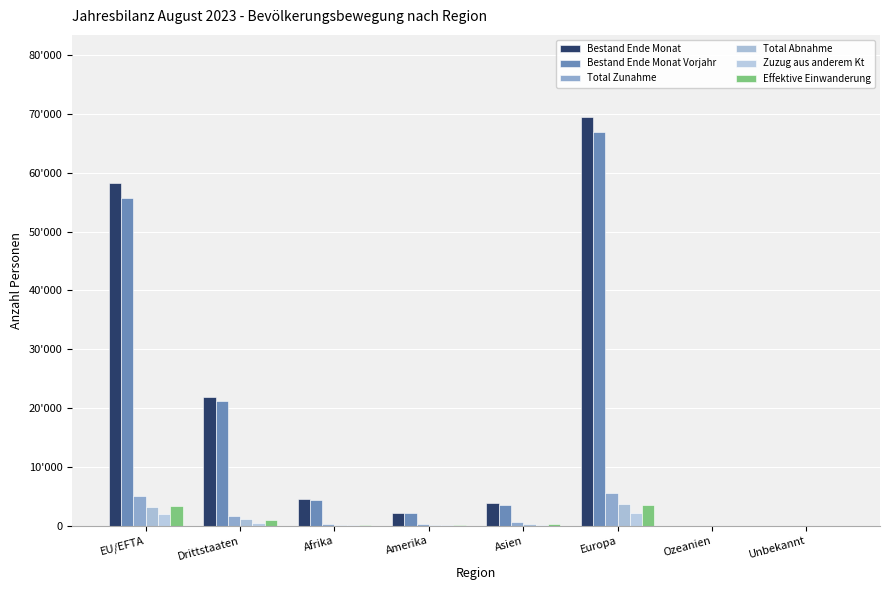

Reading left to right, what are all the values shown in this chart?

Bestand Ende Monat: 58266	21832	4519	2164	3828	69501	35	51
Bestand Ende Monat Vorjahr: 55772	21259	4373	2115	3514	66942	40	47
Total Zunahme: 5142	1660	339	225	578	5655	2	3
Total Abnahme: 3257	1146	180	178	338	3701	6	0
Zuzug aus anderem Kt: 1977	527	90	90	197	2126	1	0
Effektive Einwanderung: 3351	949	200	186	292	3619	2	1